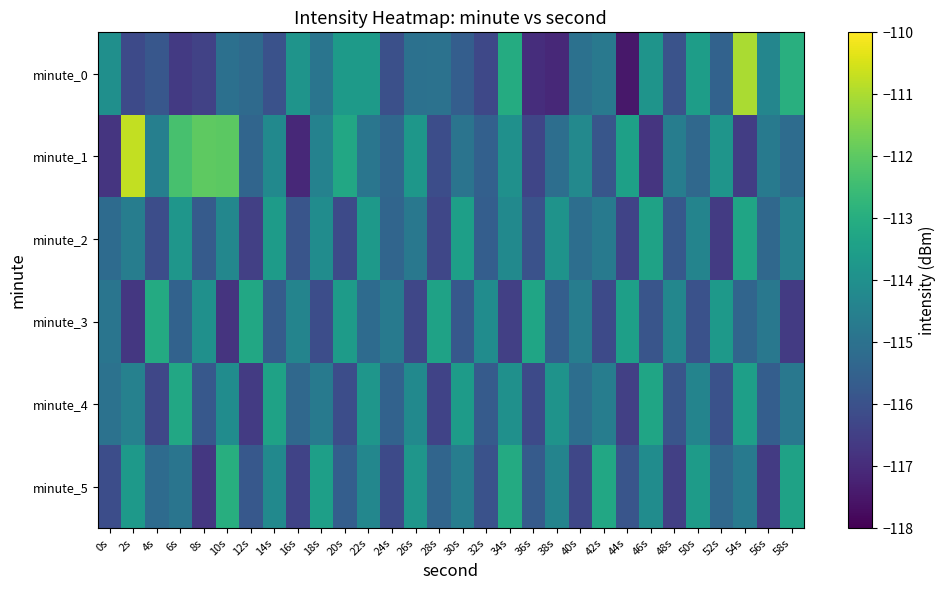

What is the difference between the highest and lowest values at 32s?

2.2